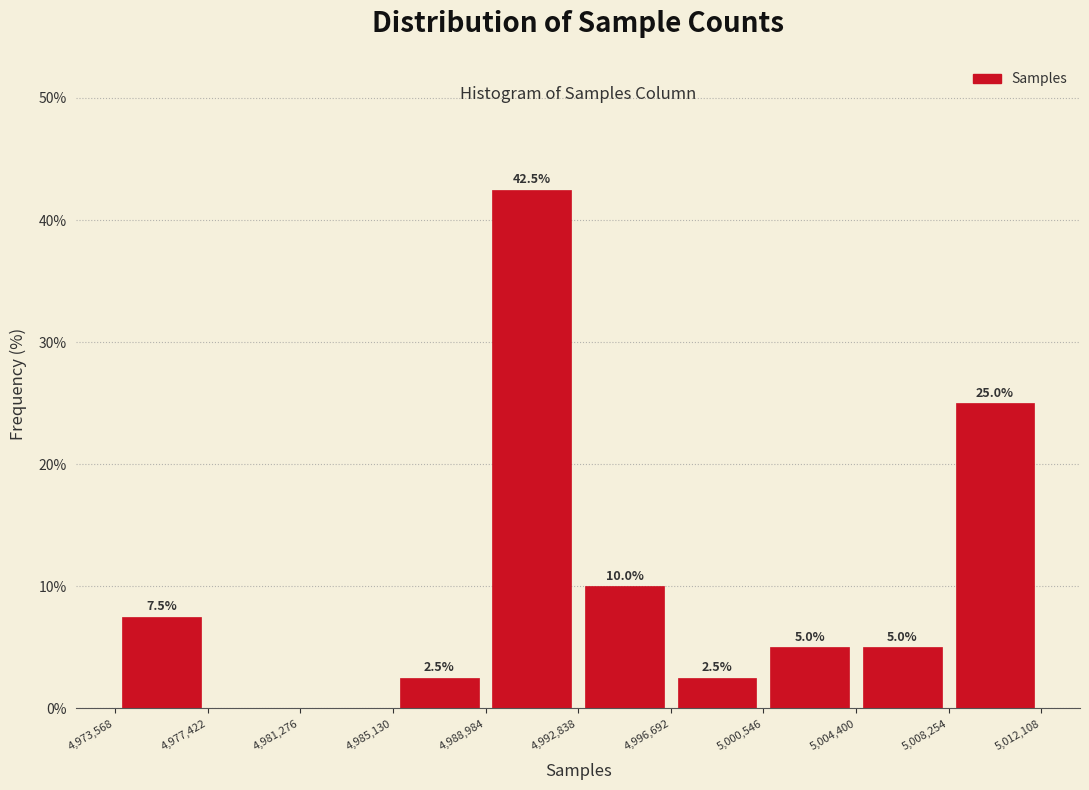

Over which range of the x-axis is the bar tallest?

4,988,984 to 4,992,838